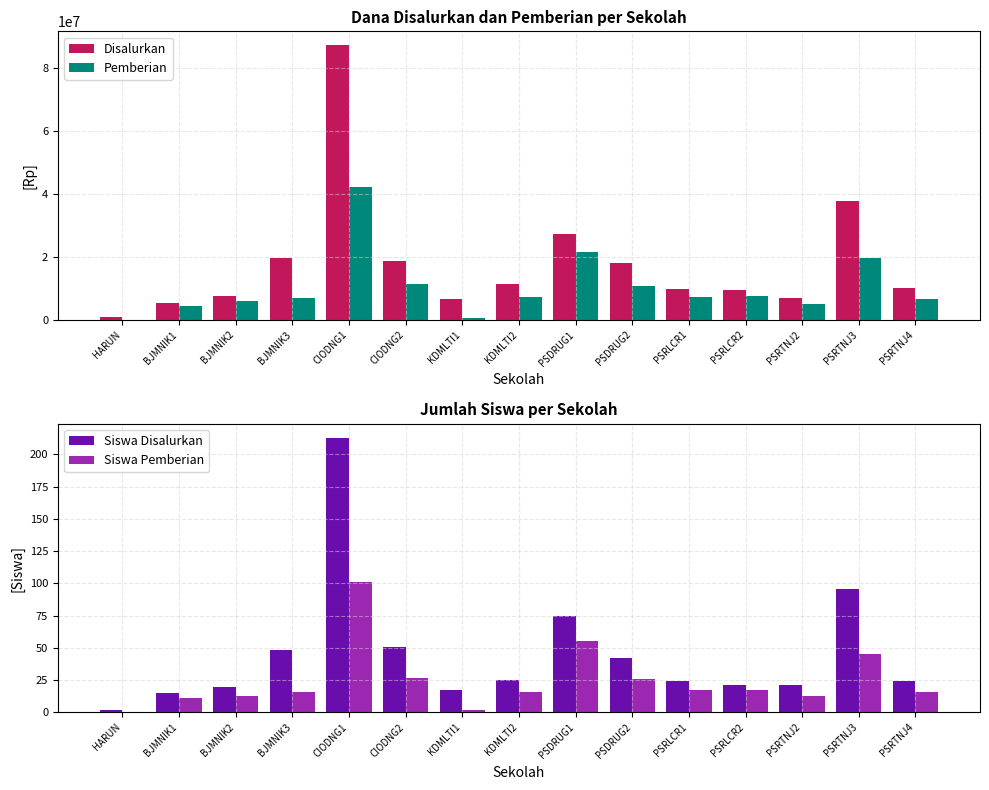

What is the approximate value of Siswa Pemberian at PSRTNJ2, to the nearest 5?

15